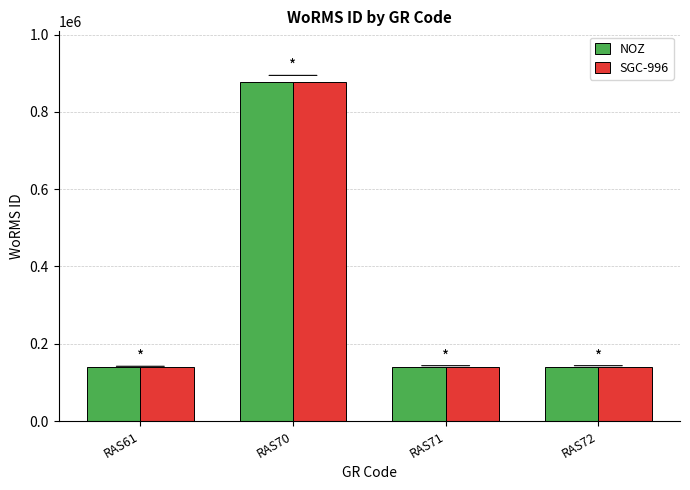

What is the total value across all series at RAS71?

280806